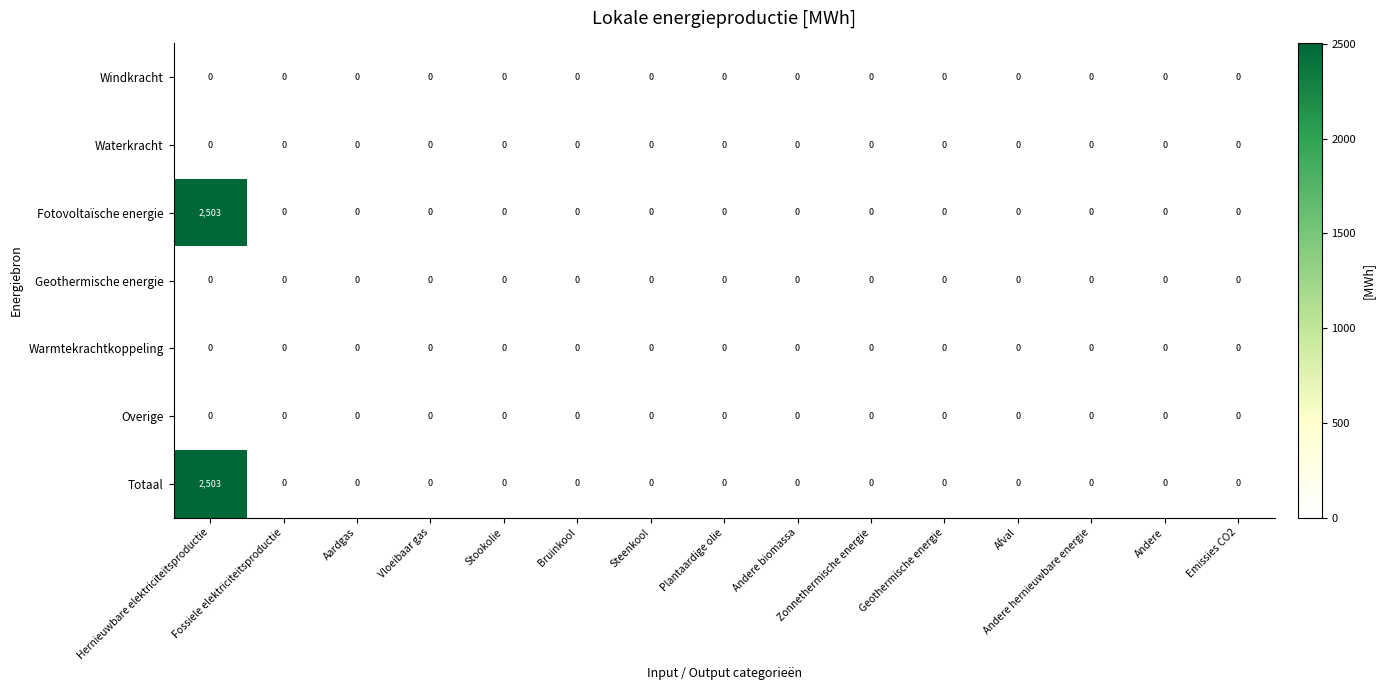

What is the greatest value displayed?

2503